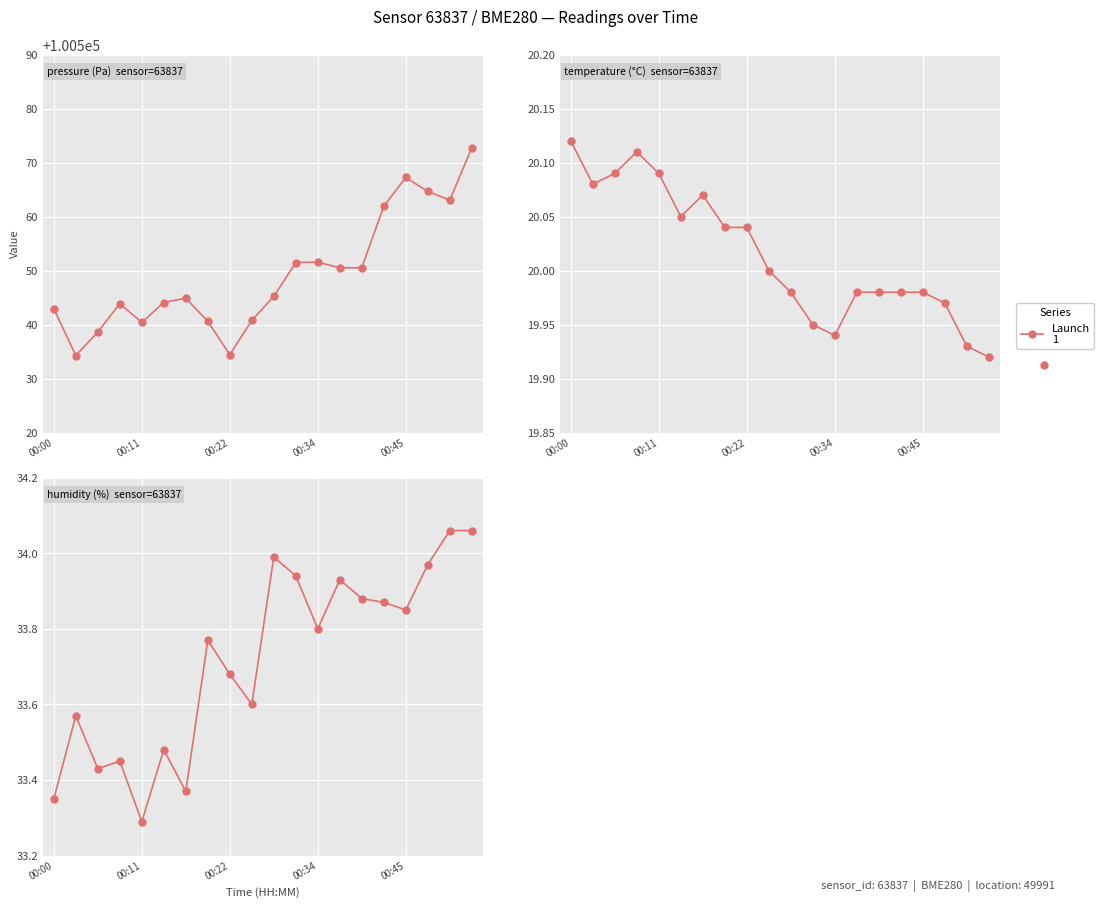

Where is pressure nearest to the value 100553?

00:34